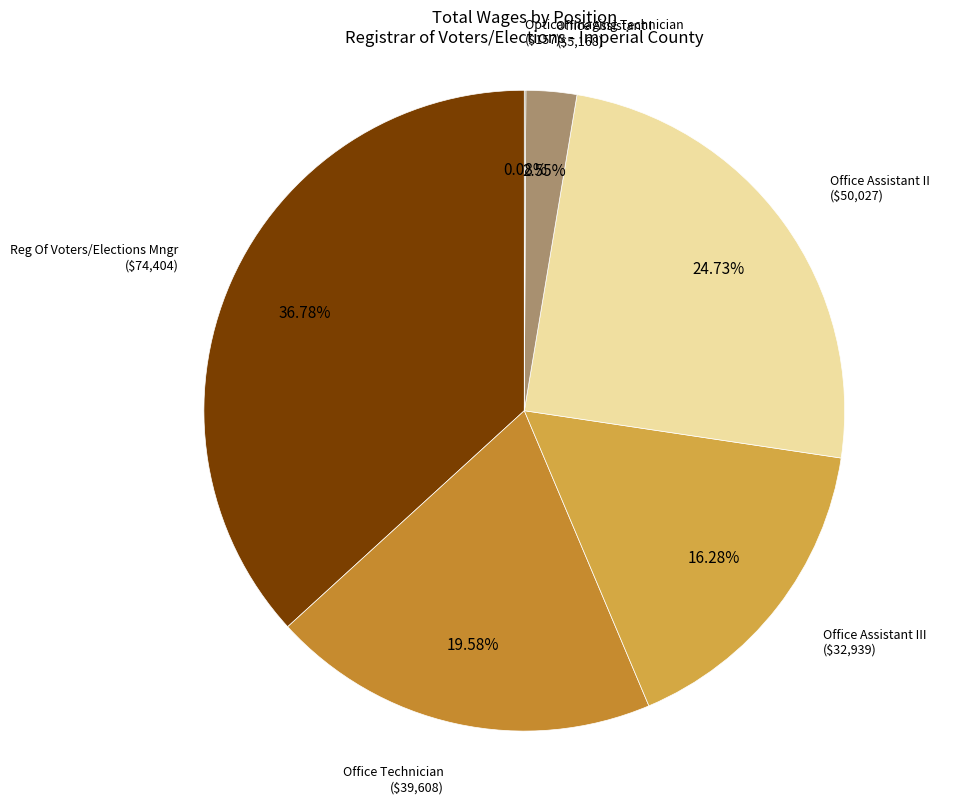

What is the smallest slice in the pie chart?

Optical Imaging Technician